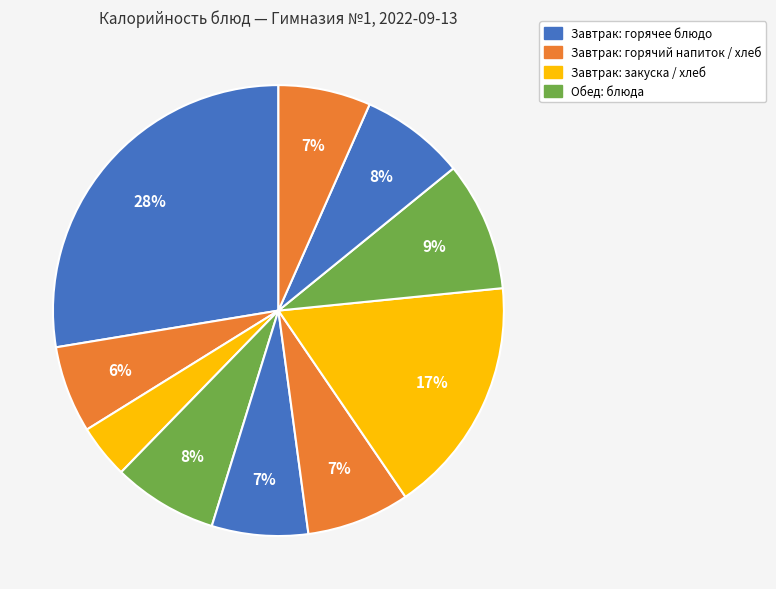

Does any single category account for the majority?

No